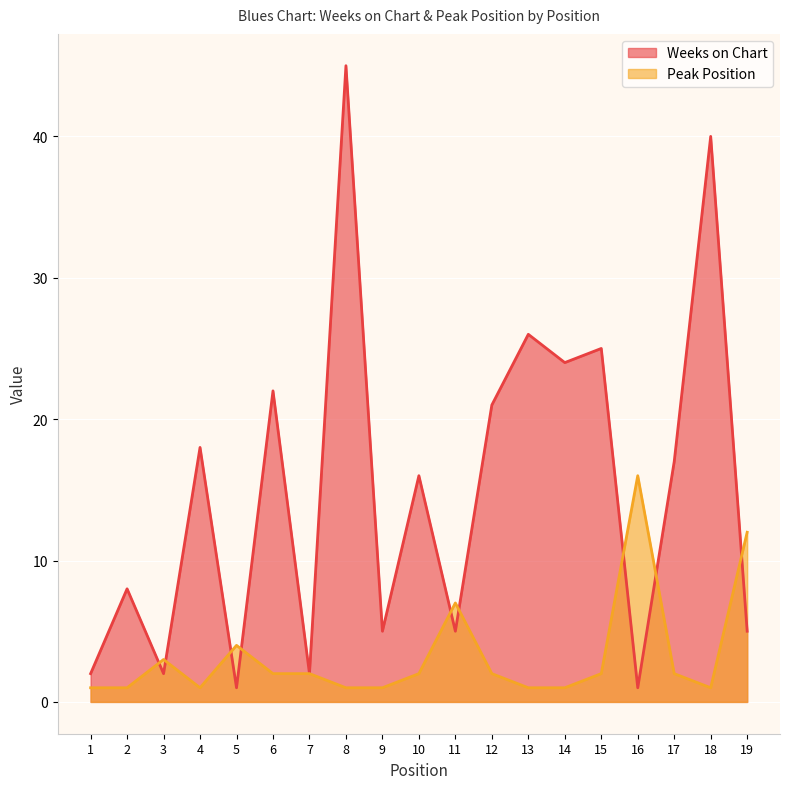

Which series has the largest total across all categories?

Weeks on Chart